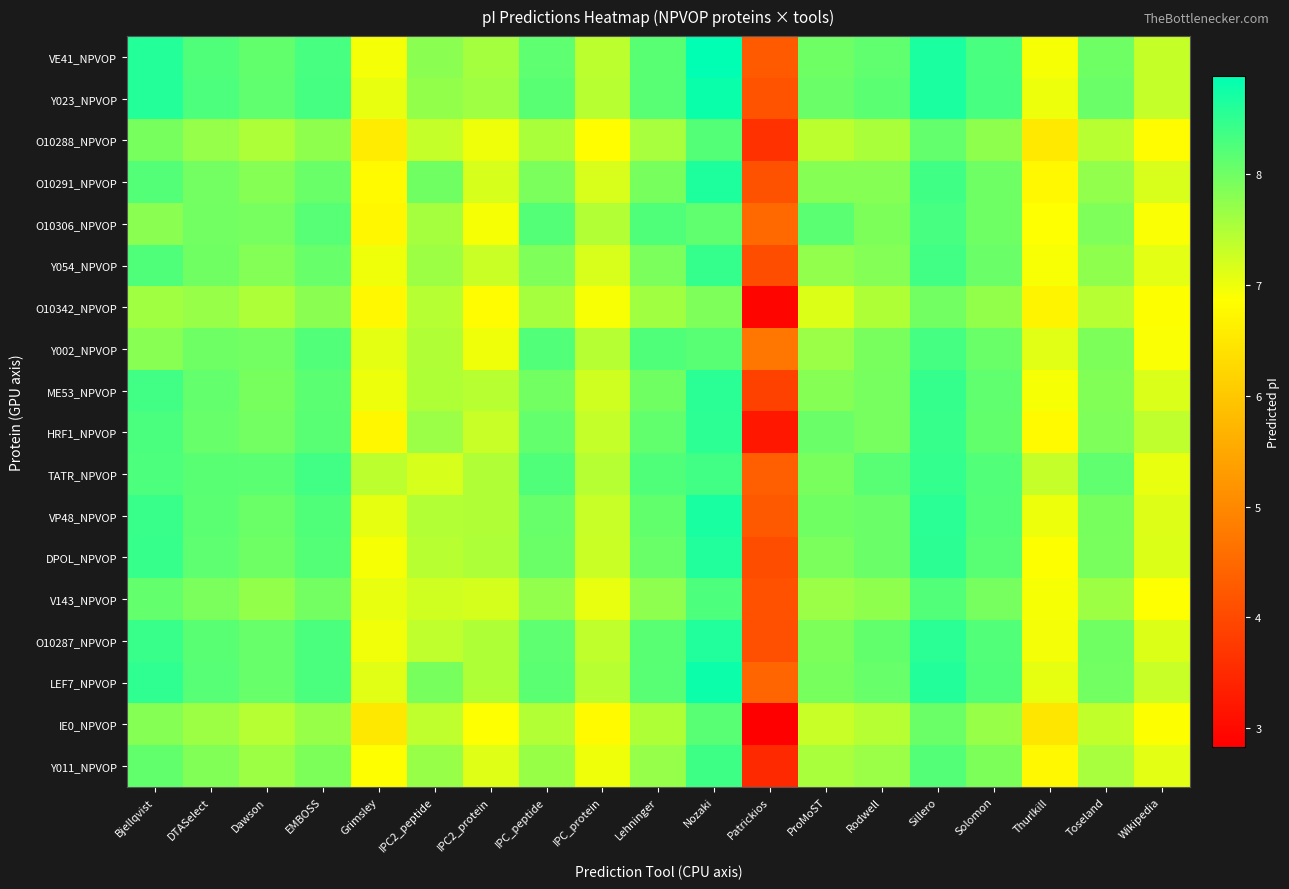

How many data points does each series have?

19